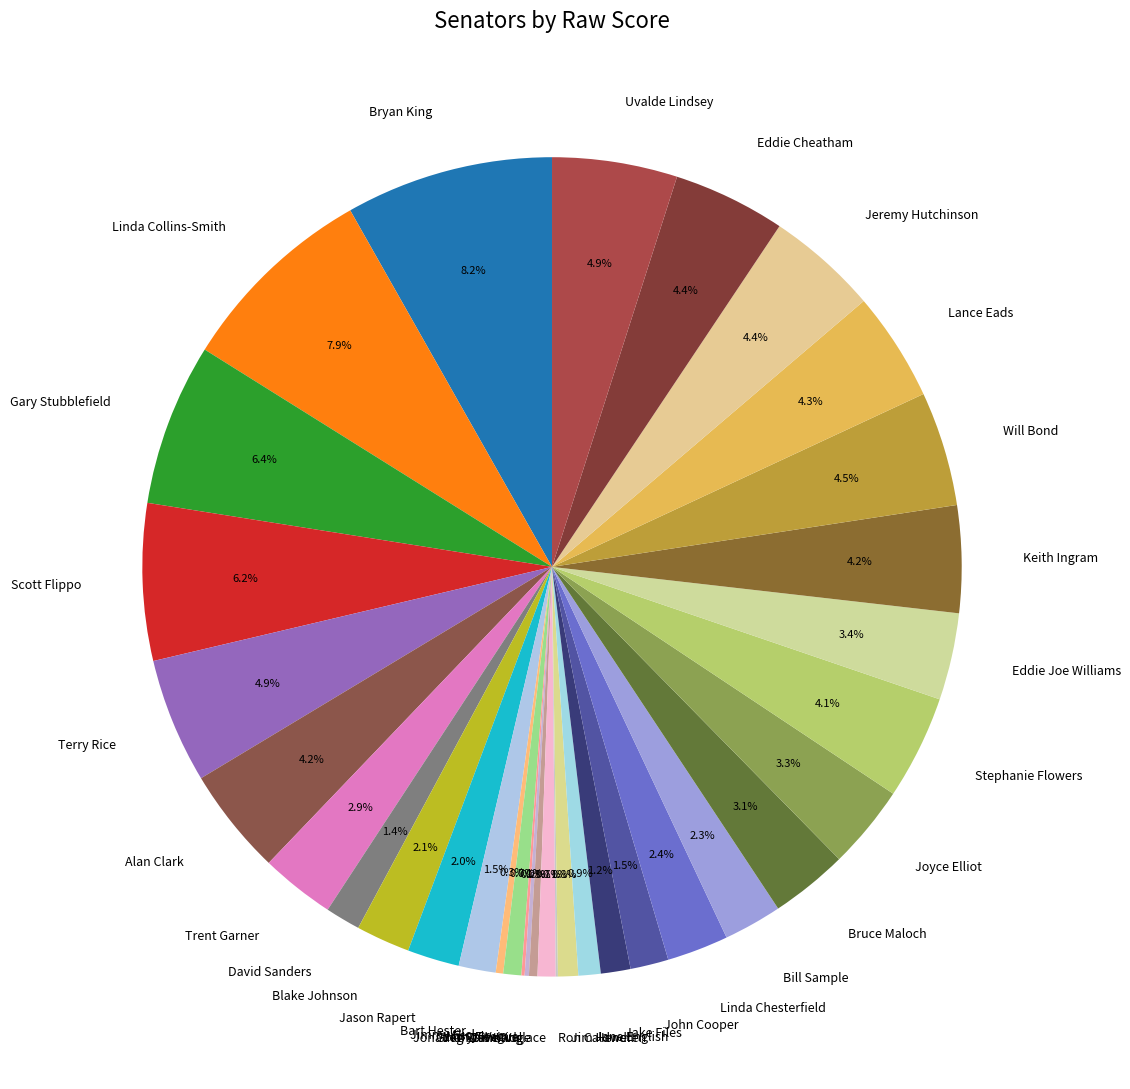

Which has a higher value, Keith Ingram or Missy Irvin?

Keith Ingram